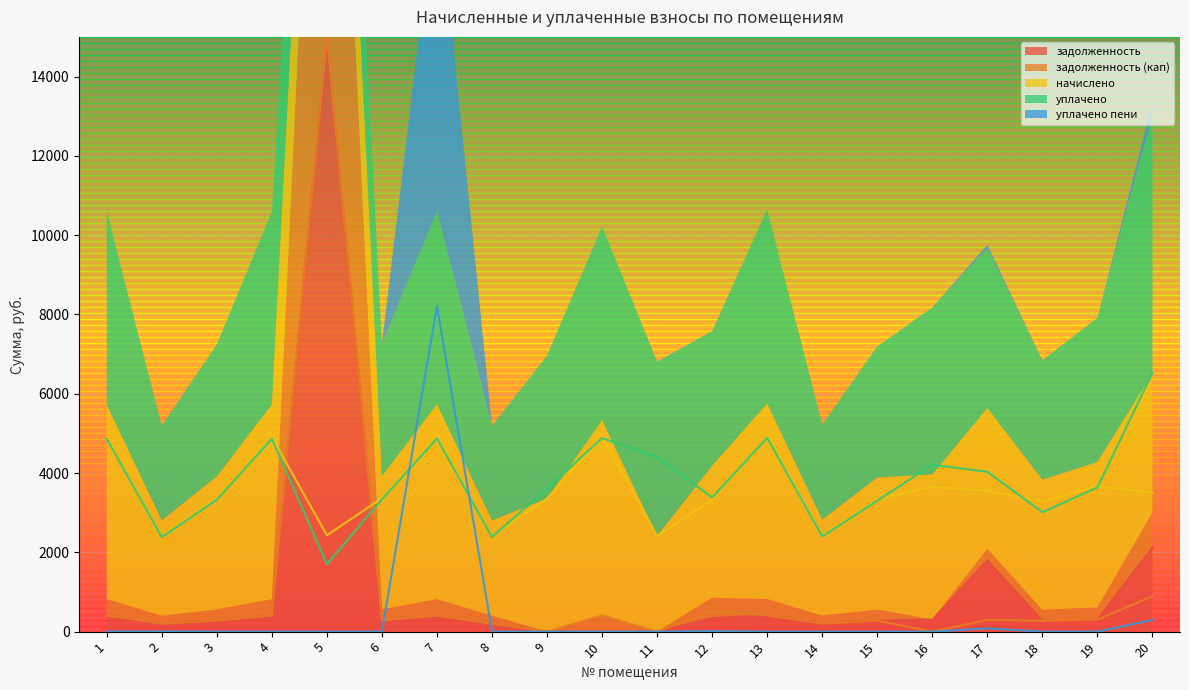

Reading left to right, list all the values displayed in this chart.

задолженность: 410.1	200.3	279.7	408.9	15000.0	280.4	409.6	200.5	0.0	0.0	0.0	341.7	410.9	201.8	277.7	305.0	1795.7	273.7	305.7	2122.1
задолженность (кап): 408.9	200.5	279.7	408.9	15000.0	280.4	409.6	200.5	0.0	410.3	0.0	511.9	410.9	201.8	277.7	0.0	295.7	273.7	305.7	889.5
начислено: 4907.0	2405.6	3356.6	4907.0	2429.5	3364.7	4915.1	2405.6	3356.6	4923.1	2413.6	3332.6	4931.0	2421.6	3332.6	3660.4	3548.4	3284.8	3668.3	3500.5
уплачено: 4865.3	2385.7	3328.1	4865.3	1700.0	3336.1	4873.3	2385.2	3607.8	4881.2	4399.1	3382.2	4889.1	2401.0	3304.3	4208.1	4031.0	3011.0	3637.1	6524.4
уплачено пени: 1.4	4.5	0.0	0.6	0.0	0.0	8213.3	0.0	0.0	0.0	0.9	12.0	0.0	0.0	0.0	0.0	82.2	0.0	0.0	295.8